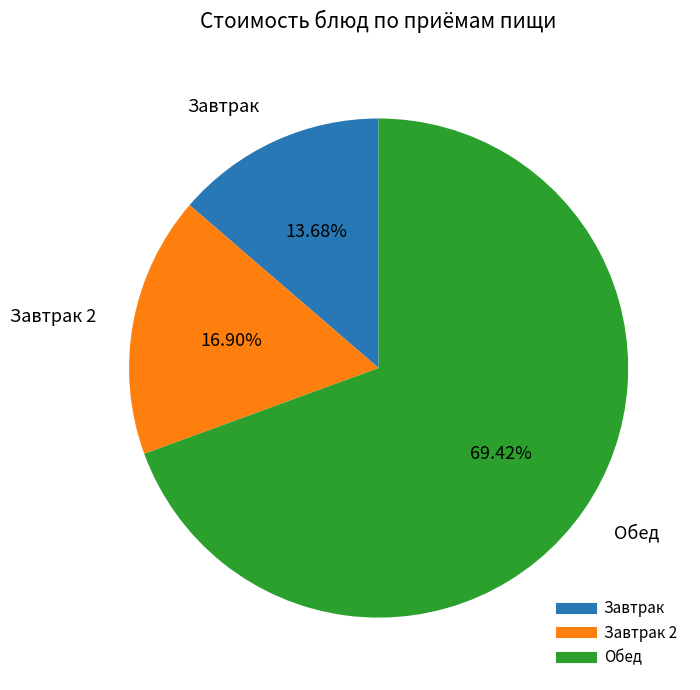

Does any single category account for the majority?

Yes